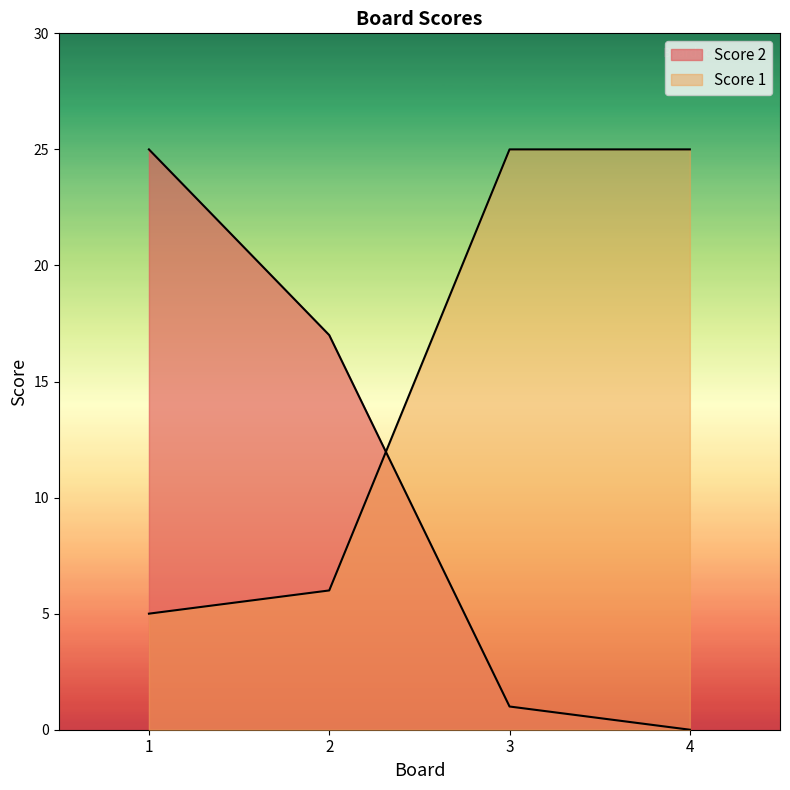

At which category does the chart reach its minimum across all series?

4